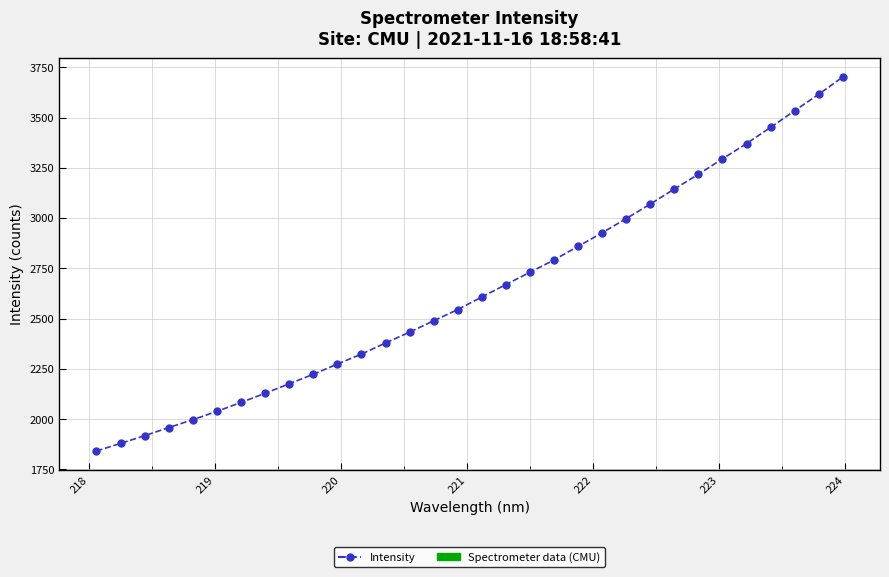

True or false: there are more than 2 points higher than both neighbors.

False